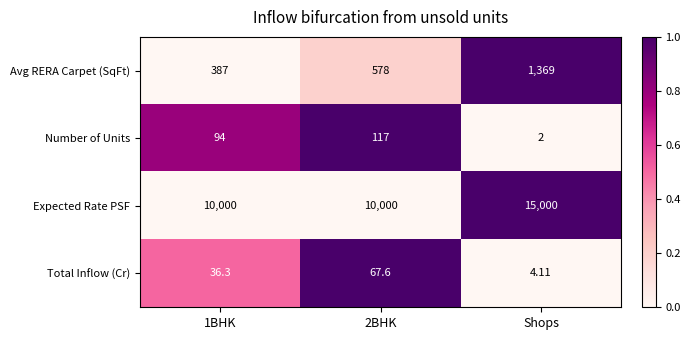

Is the value of Expected Rate PSF at Shops greater than the value of Total Inflow (Cr) at Shops?

Yes